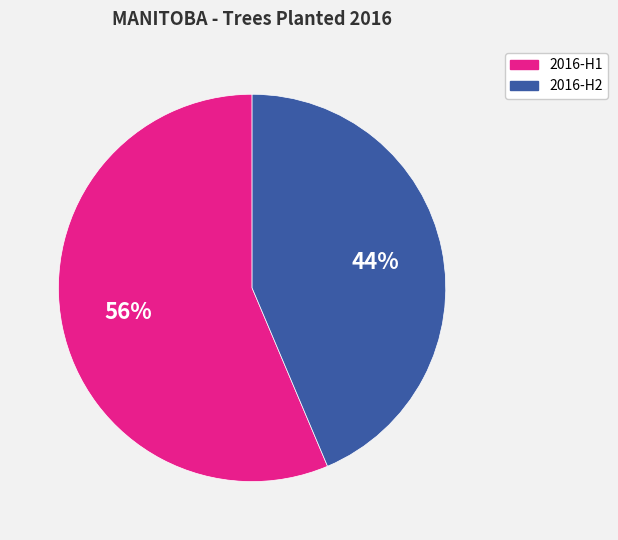

What percentage is the 2016-H2 slice, to the nearest percent?

44%